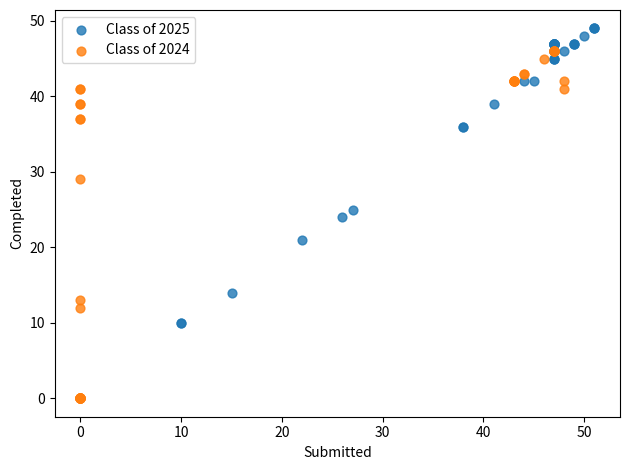

Which series reaches the maximum Y coordinate?

Class of 2025